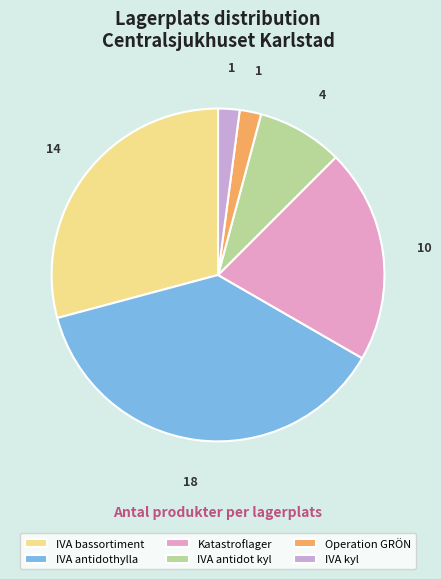

How many slices are in this pie chart?

6